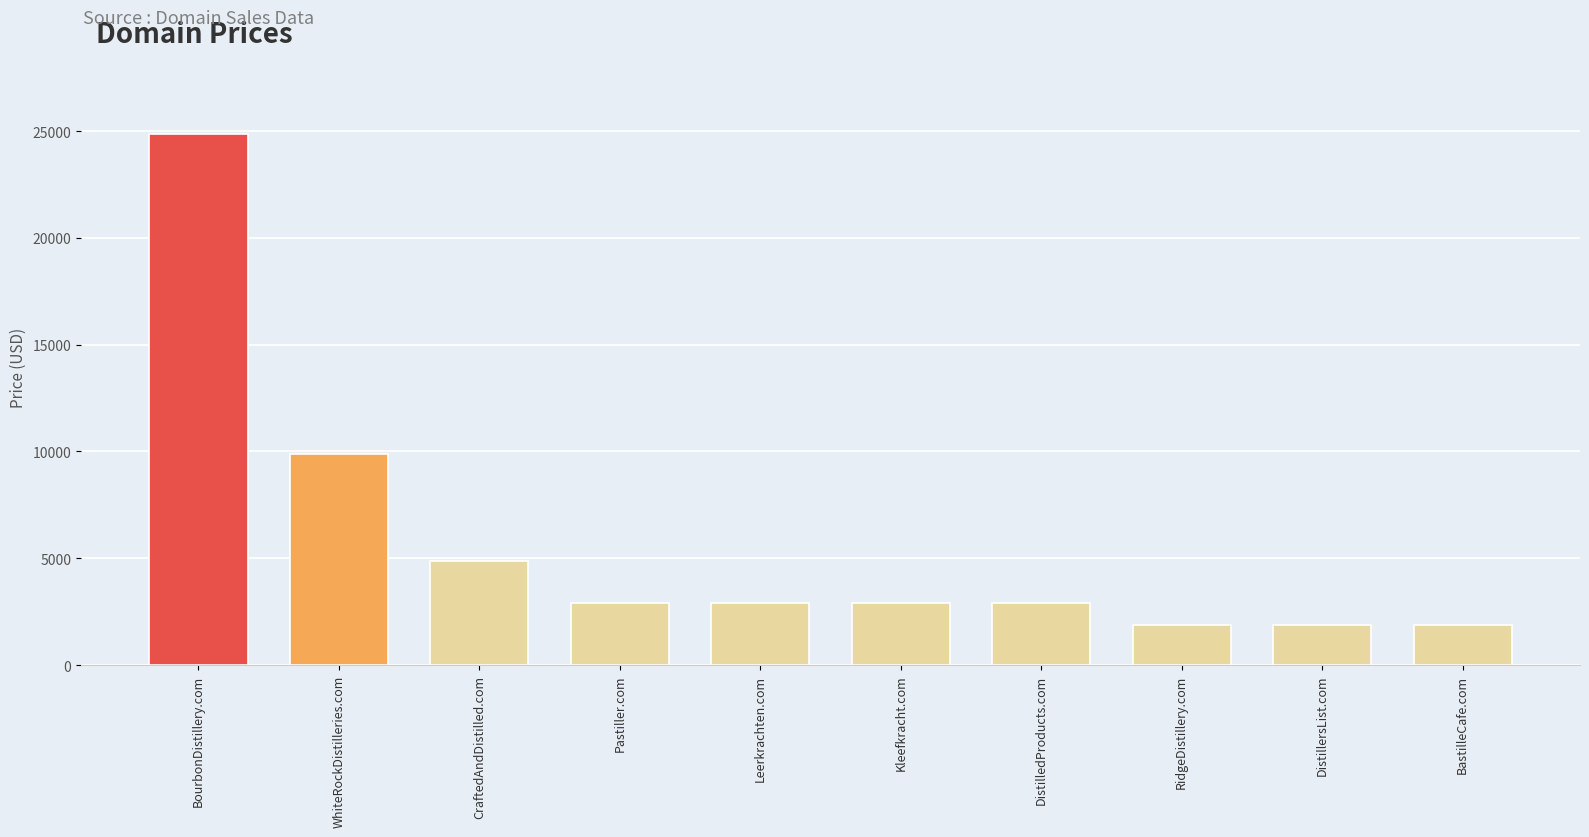

Where does the data first go above 2888?

BourbonDistillery.com